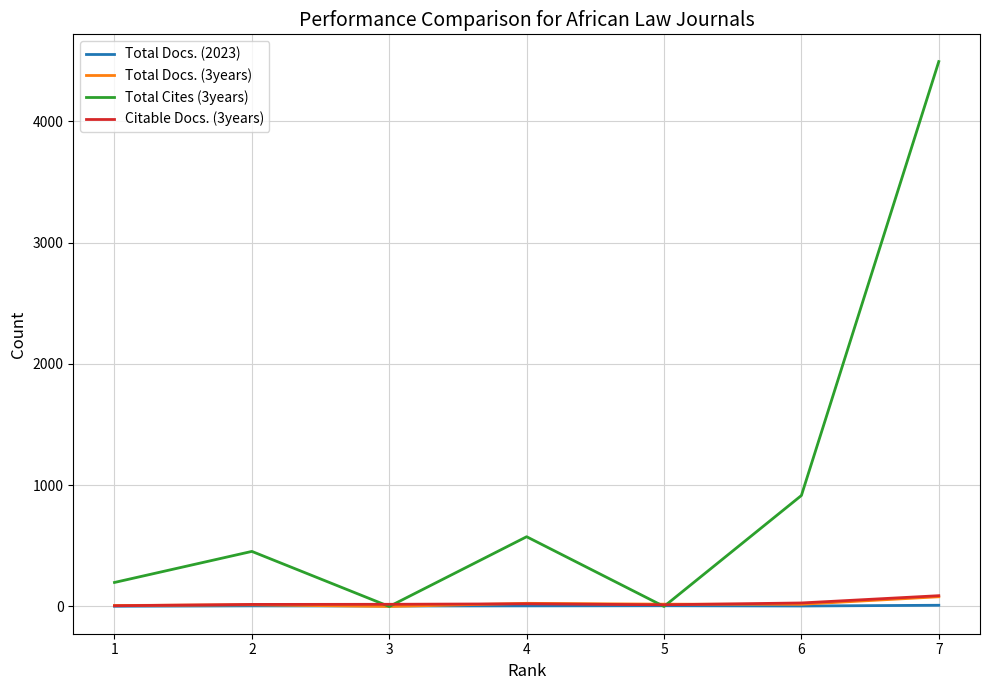

Is the value of Citable Docs. (3years) at 7 greater than the value of Total Cites (3years) at 2?

No